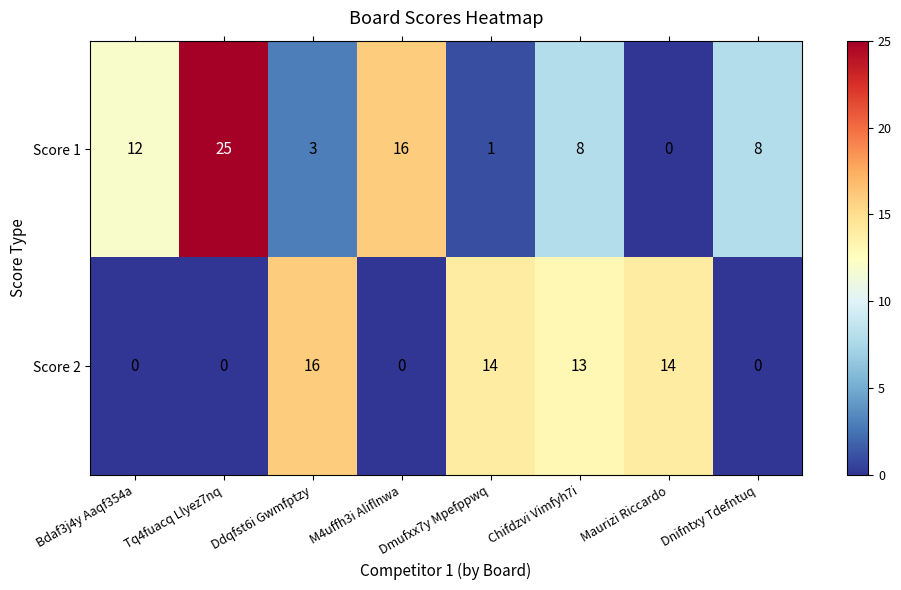

What is the maximum value shown in the chart?

25